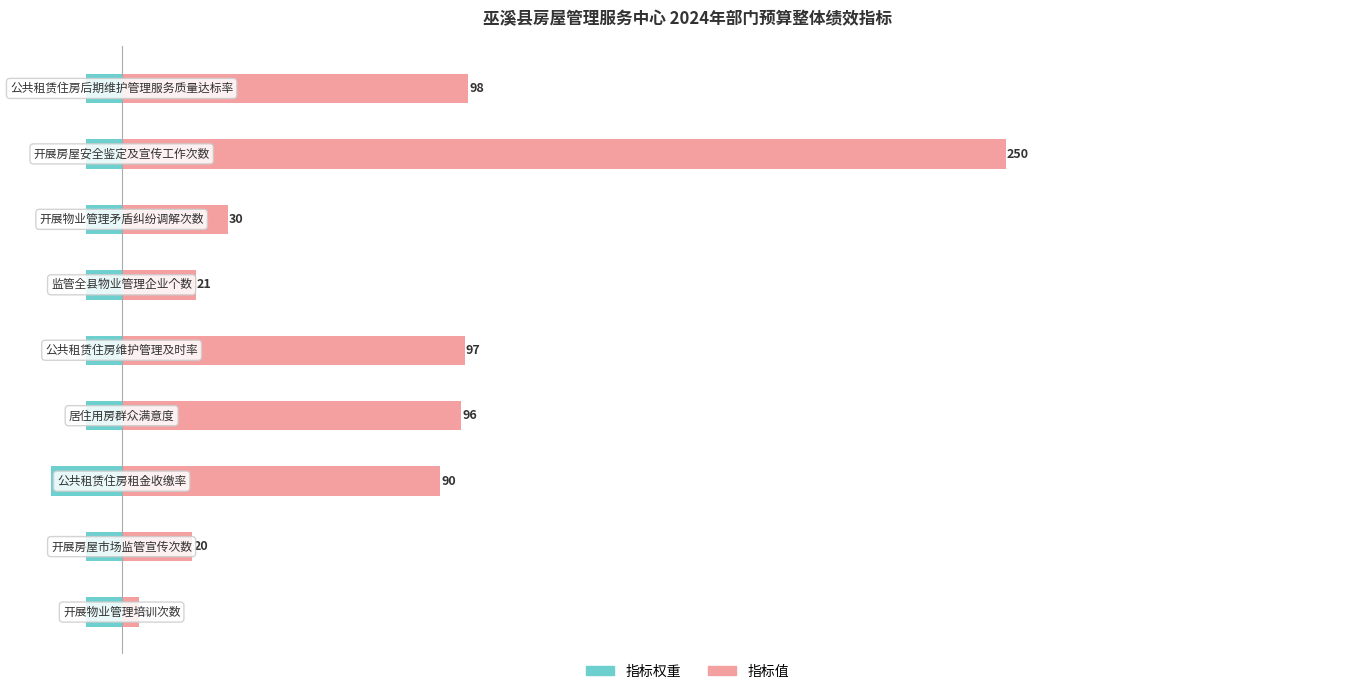

Reading right to left, list all the values displayed in this chart.

指标权重: -10	-10	-10	-10	-10	-10	-20	-10	-10
指标值: 98	250	30	21	97	96	90	20	5